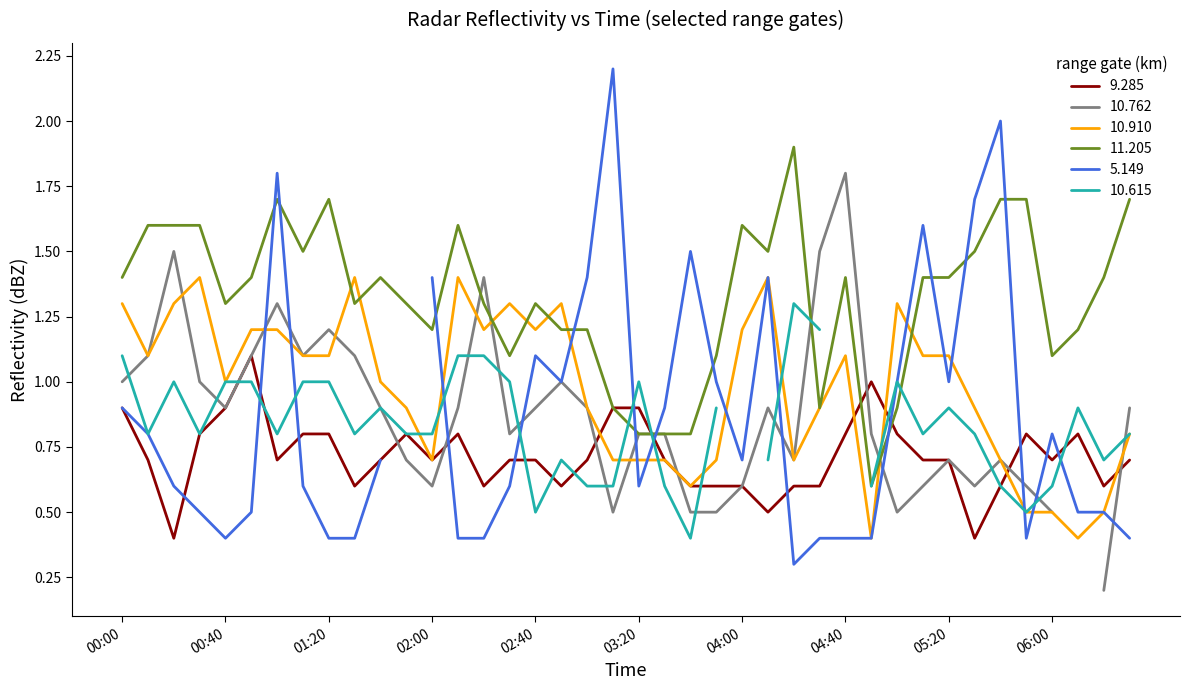

How many interior local valleys does the 11.205 series have?

9